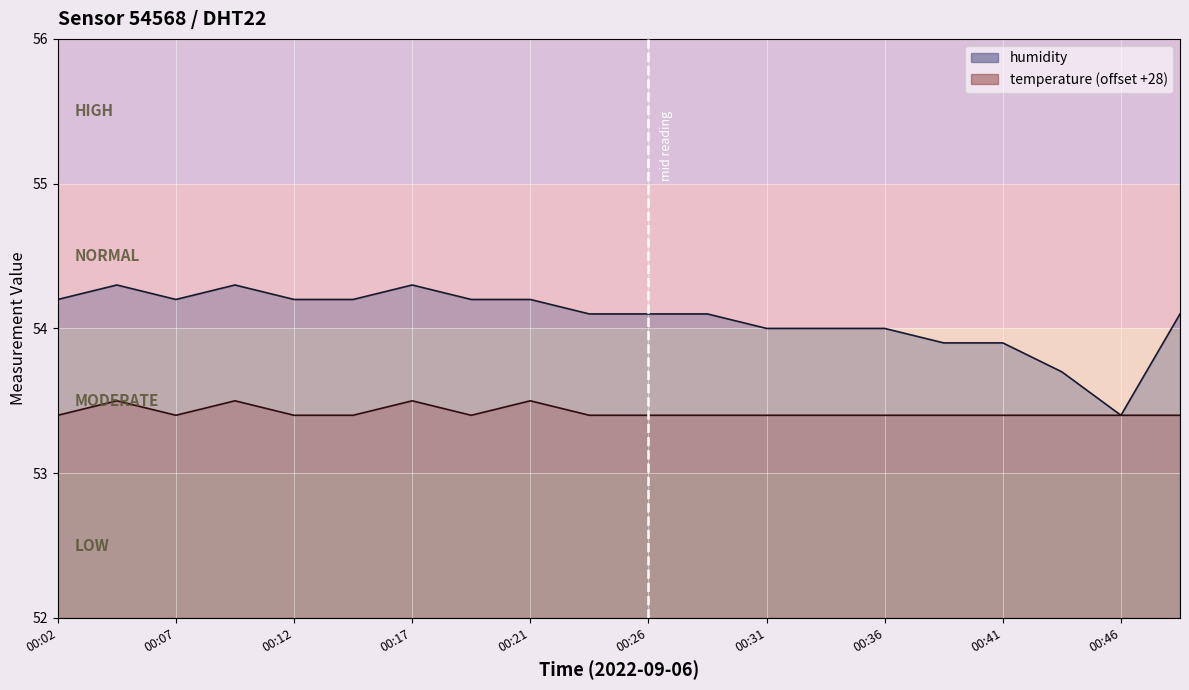

What is the difference between the humidity values at 00:46 and 00:12?

0.8